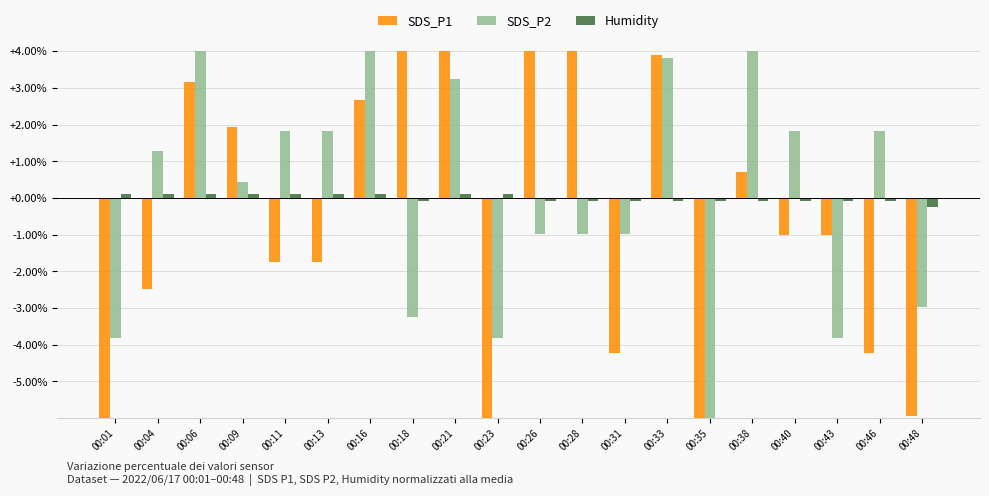

How many data points in Humidity are less than 0?

11